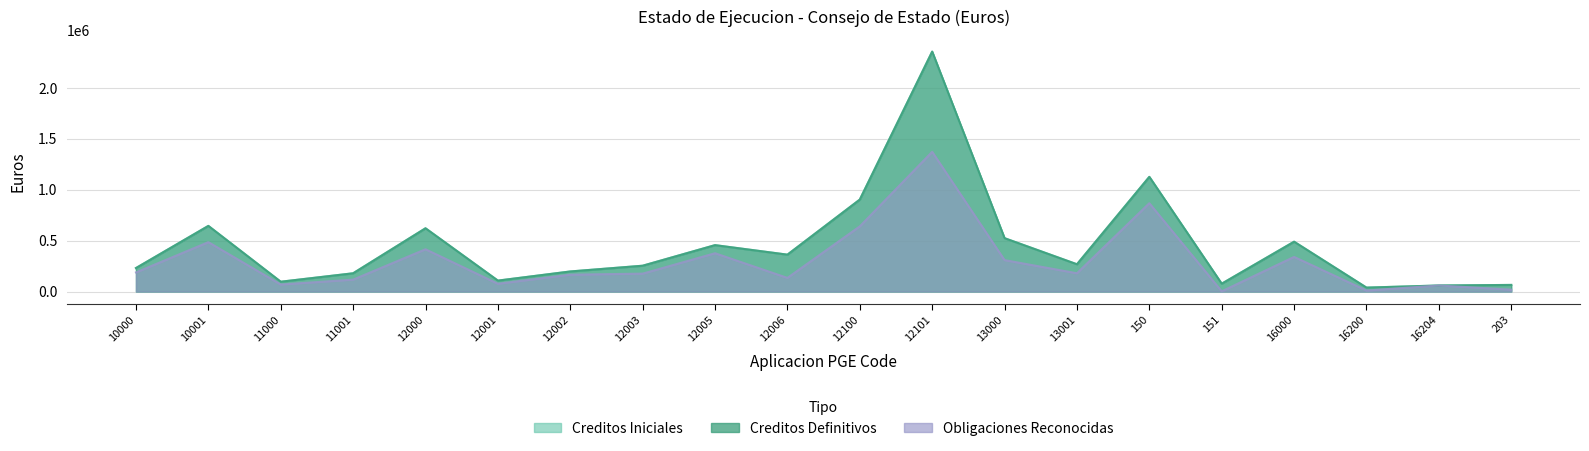

Between 151 and 16204, which series saw the biggest shift?

Obligaciones Reconocidas